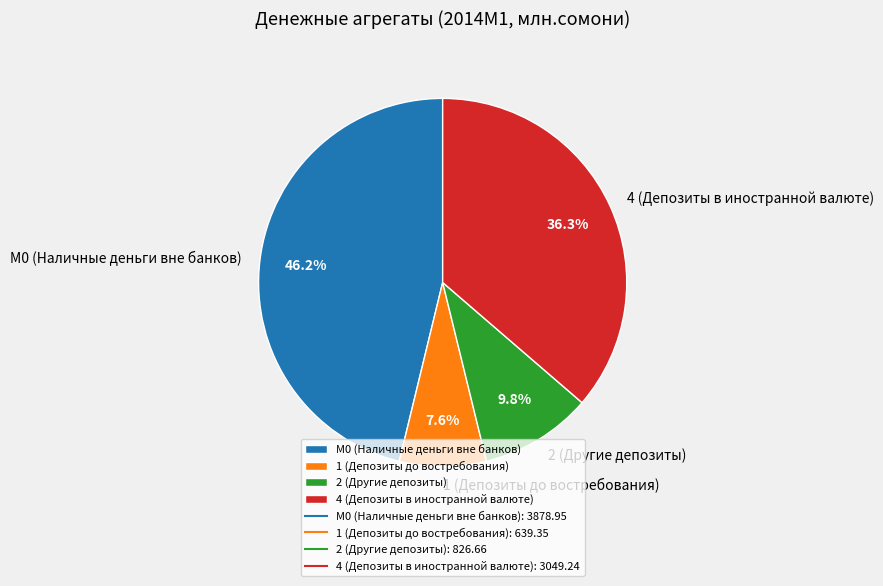

Rank the categories by value from highest to lowest.

М0 (Наличные деньги вне банков), 4 (Депозиты в иностранной валюте), 2 (Другие депозиты), 1 (Депозиты до востребования)